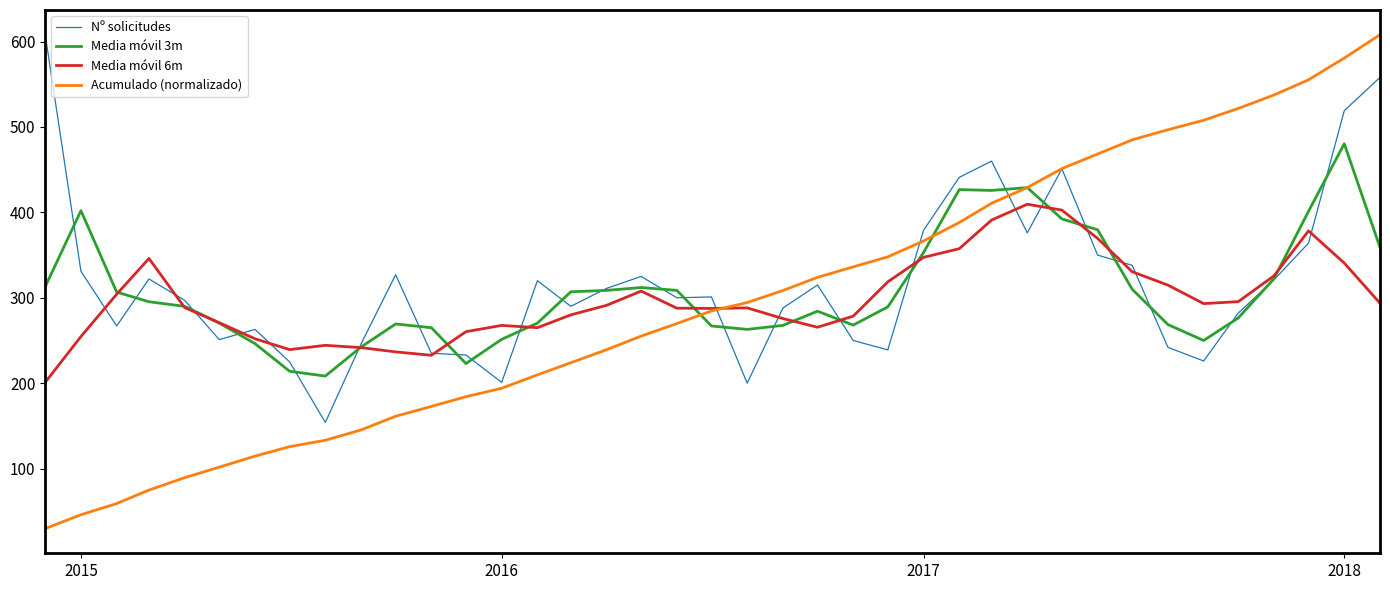

What is the minimum value for Acumulado (normalizado)?

29.8